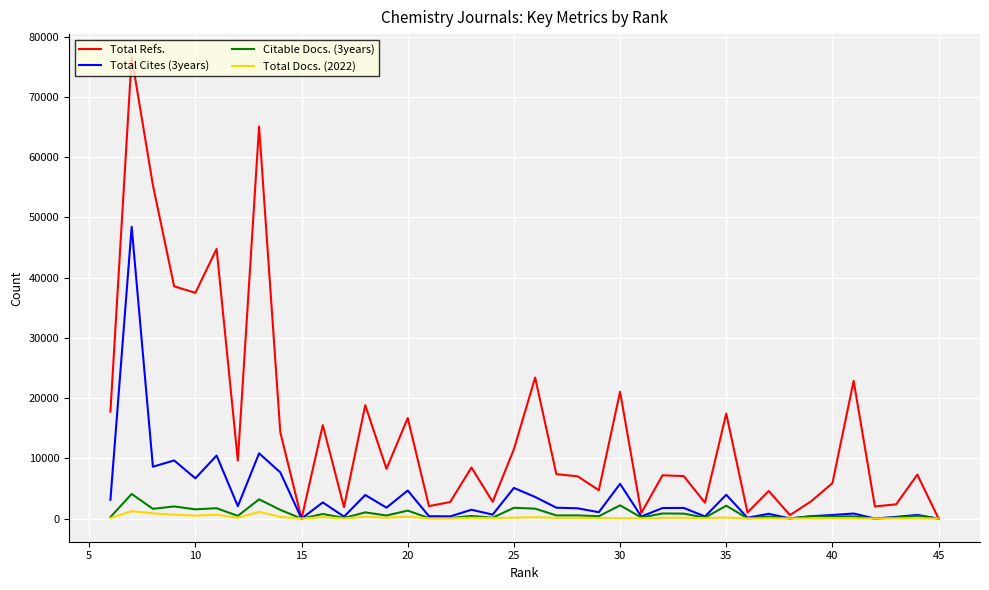

What is the maximum value shown in the chart?

76601